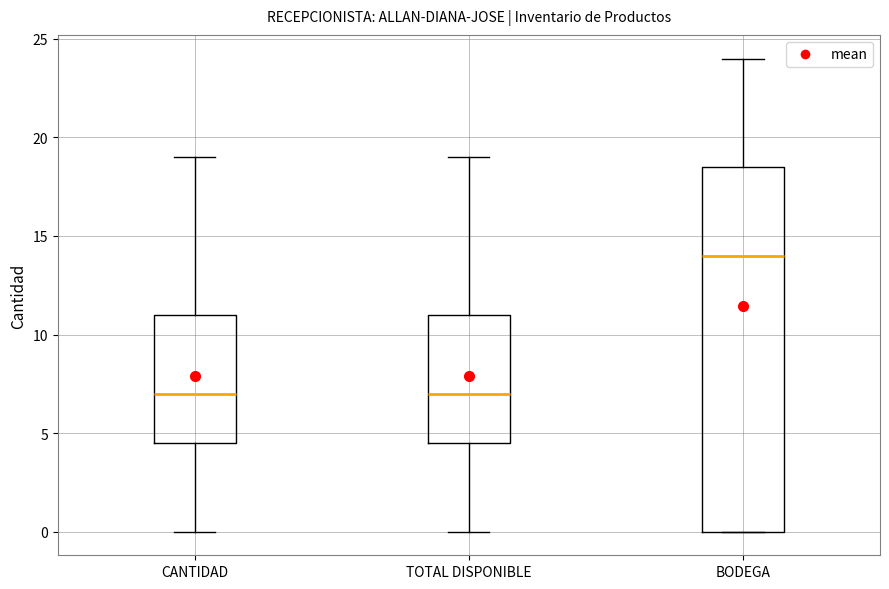

Where is the upper edge of the box for BODEGA on the y-axis? The values are not printed on the chart, so give them approximately, as read against the axis.

18.5